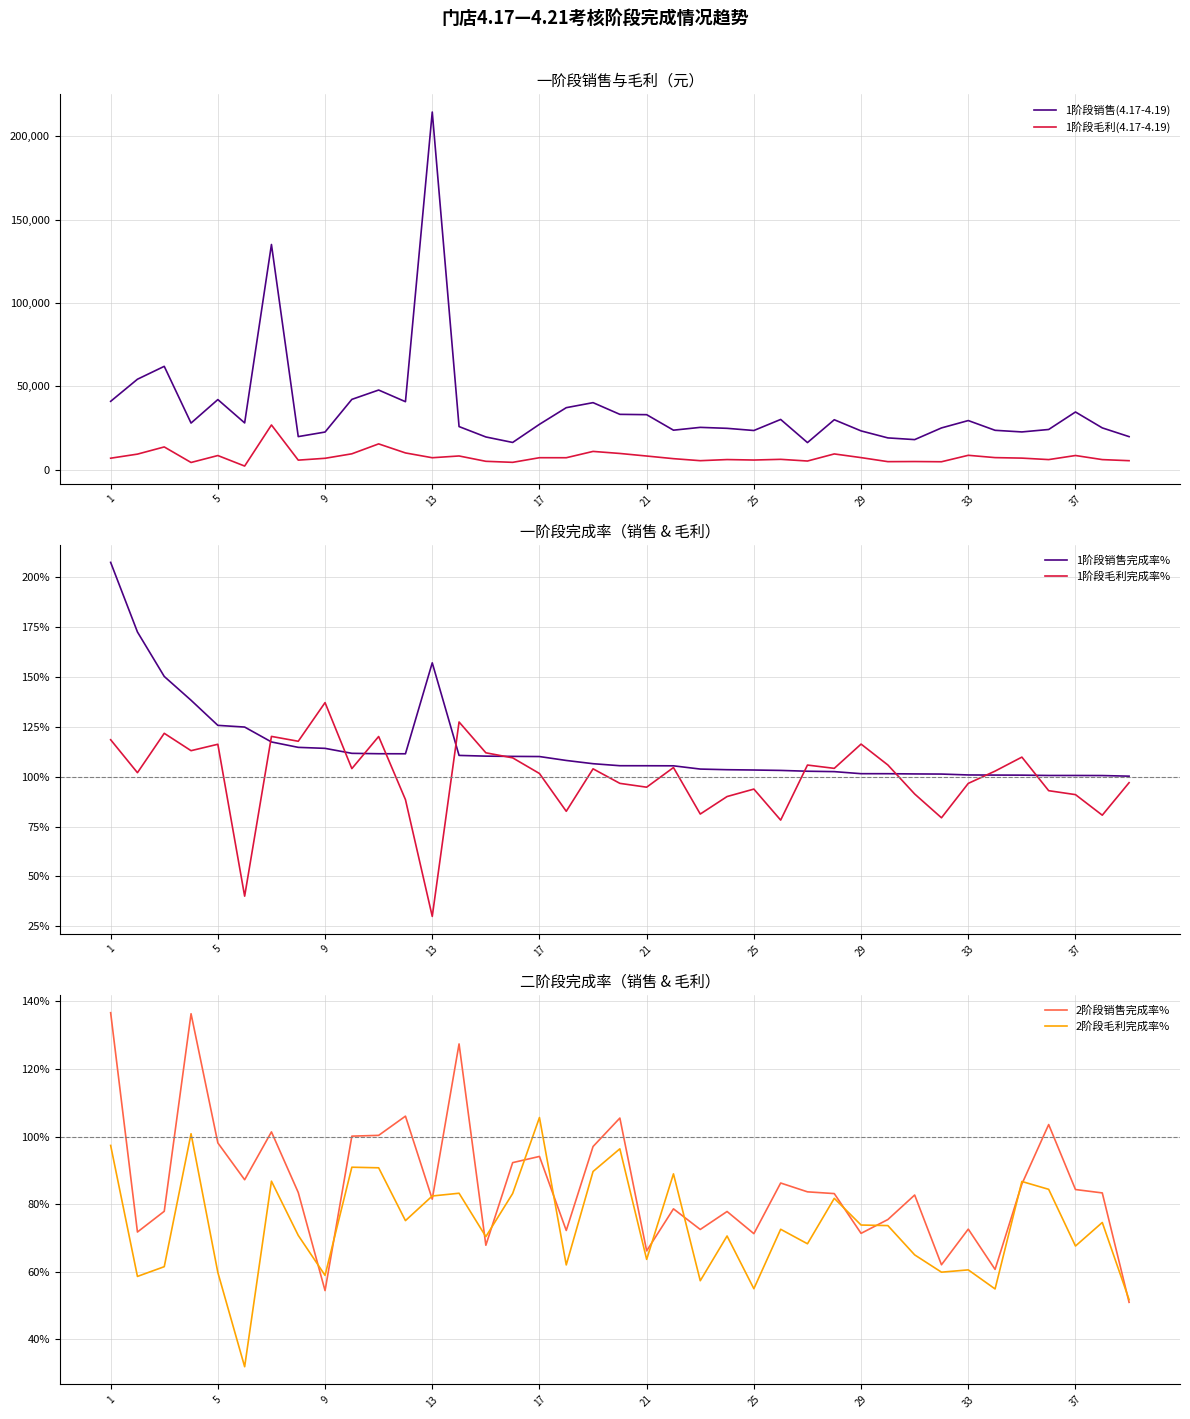

True or false: 2阶段销售完成率% and 1阶段销售(4.17-4.19) intersect in this chart.

False